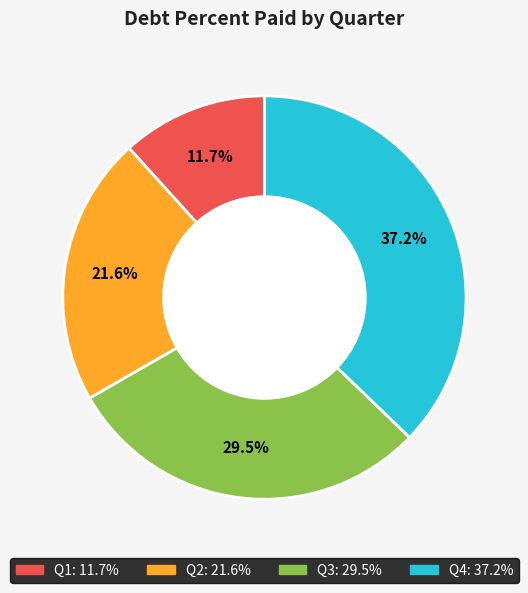

Does any single category account for the majority?

No